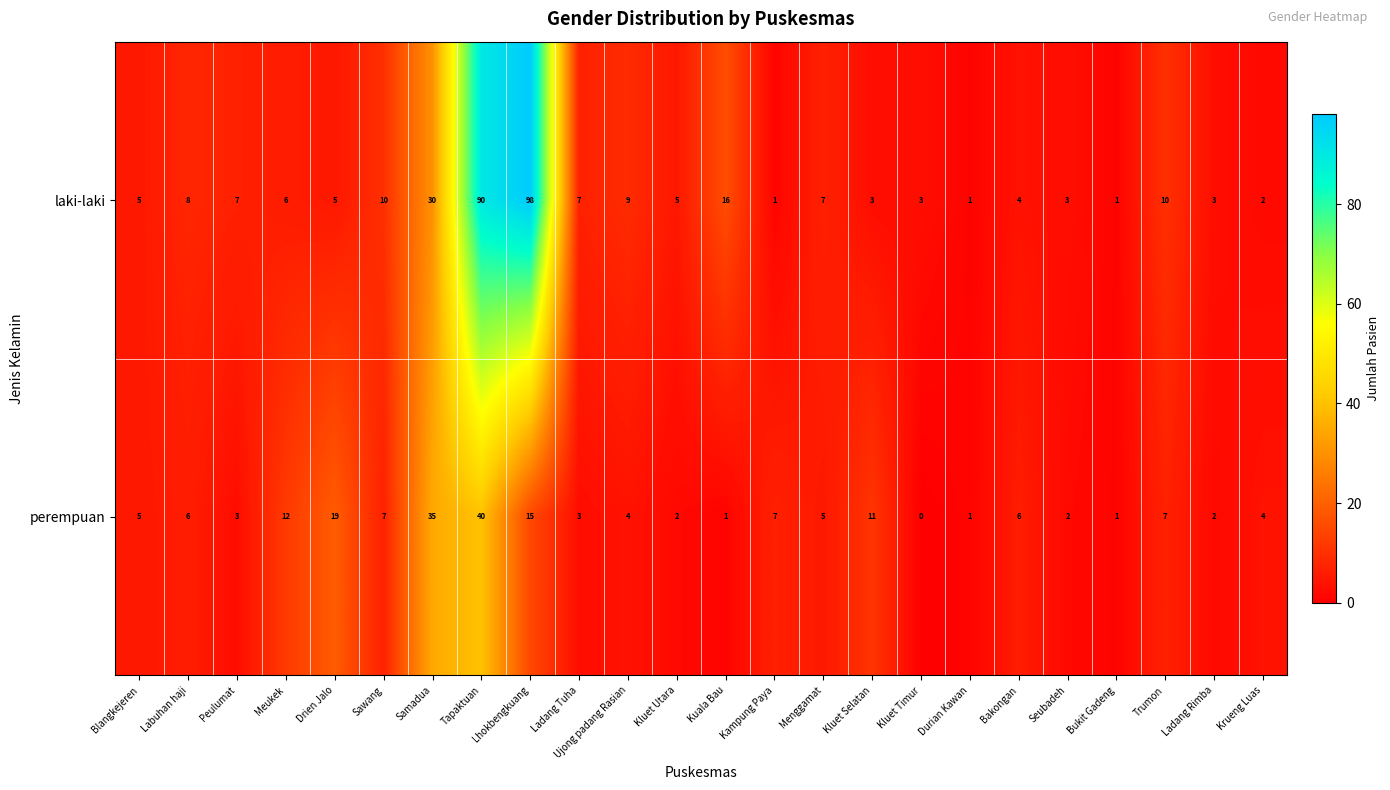

Which category has the highest value in the laki-laki series?

Lhokbengkuang